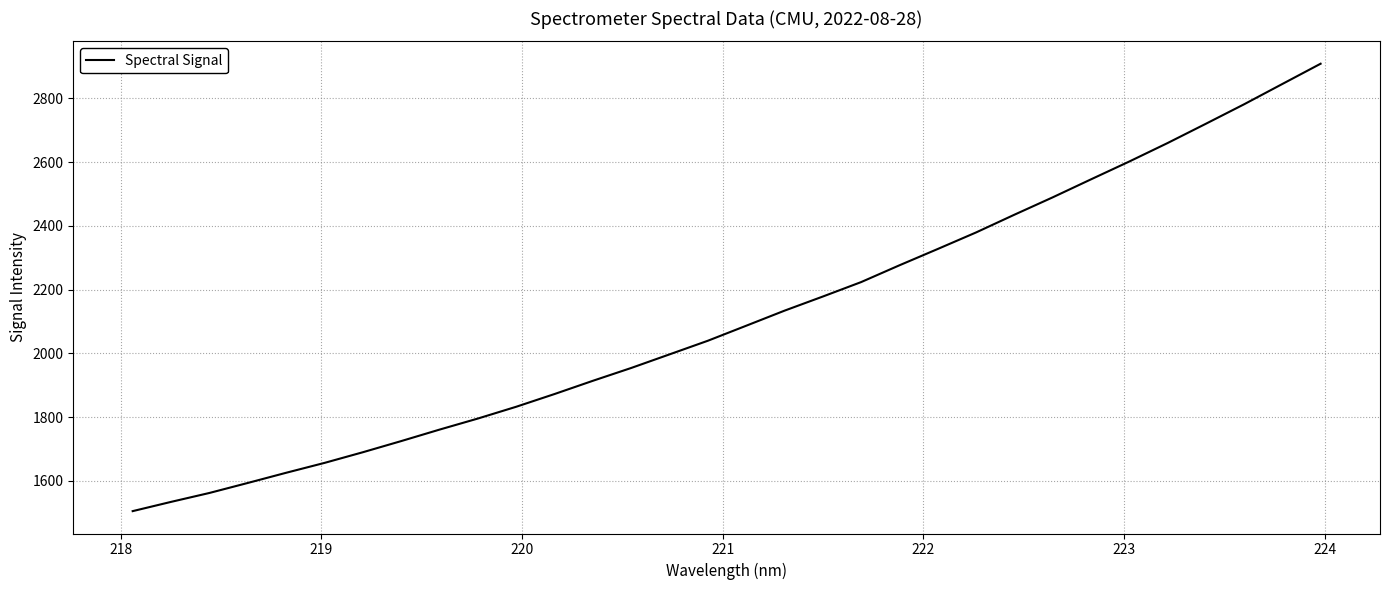

What is the maximum value shown in the chart?

2909.1